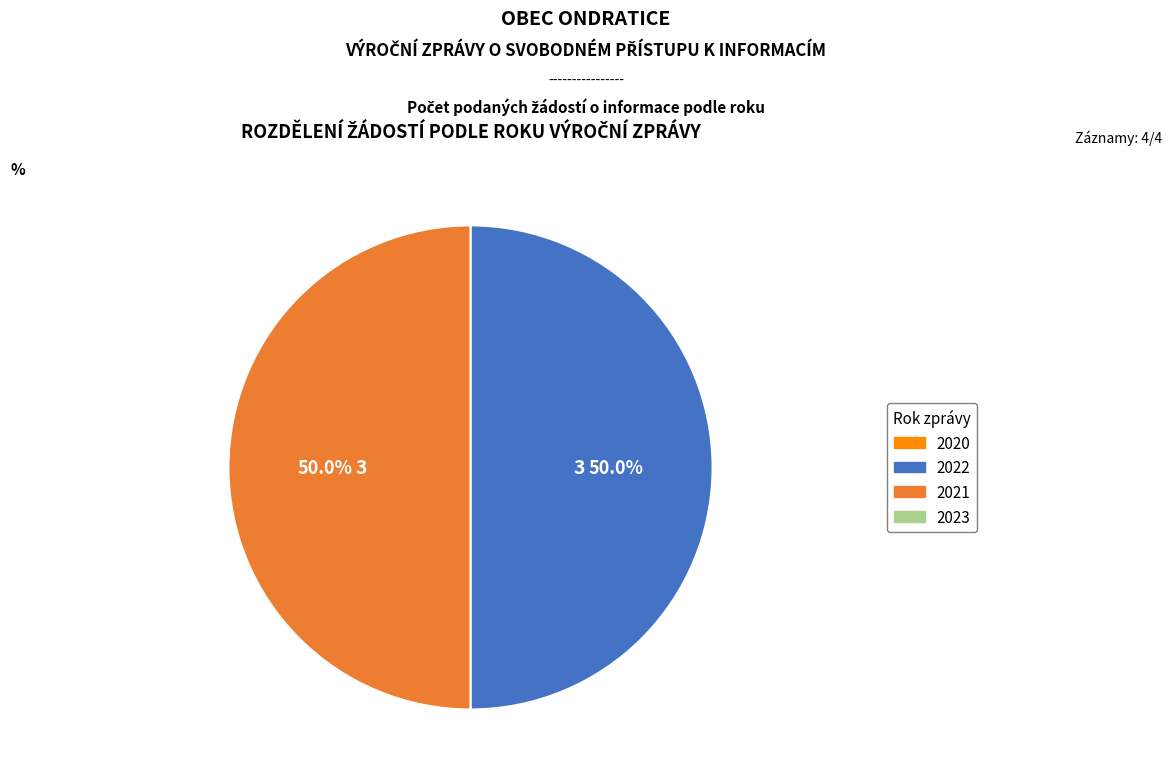

Is there a majority slice in this chart?

No